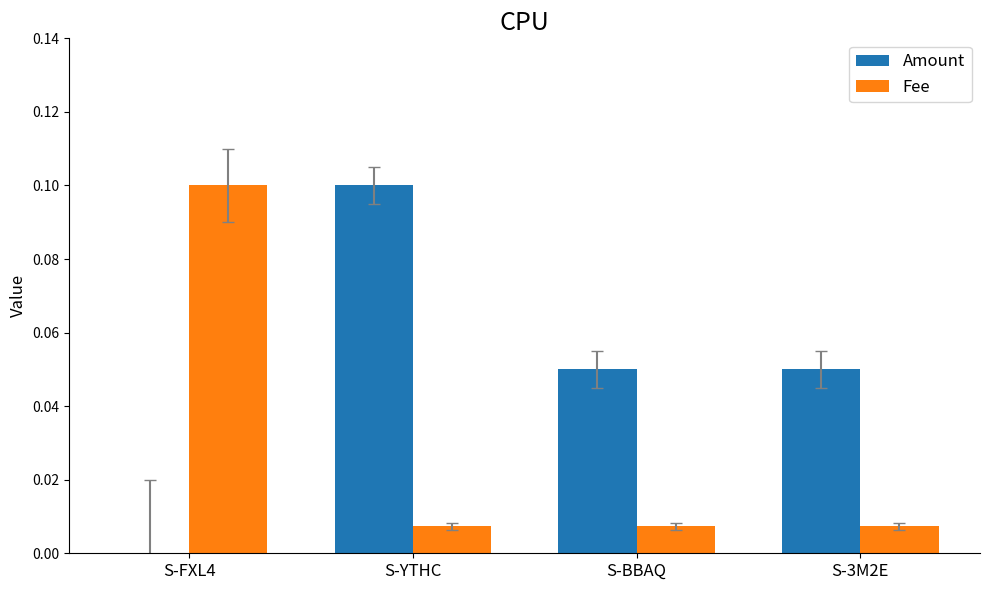

Is the value of Amount at S-3M2E greater than the value of Fee at S-FXL4?

No